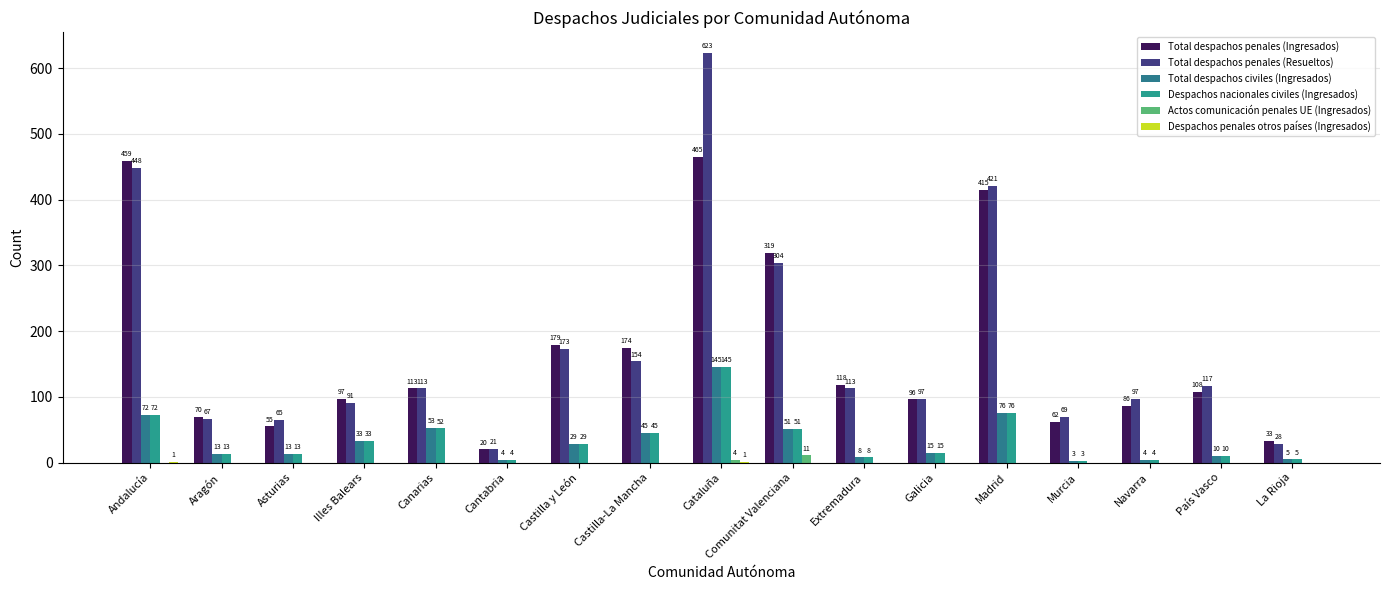

Does the chart contain stacked bars?

No